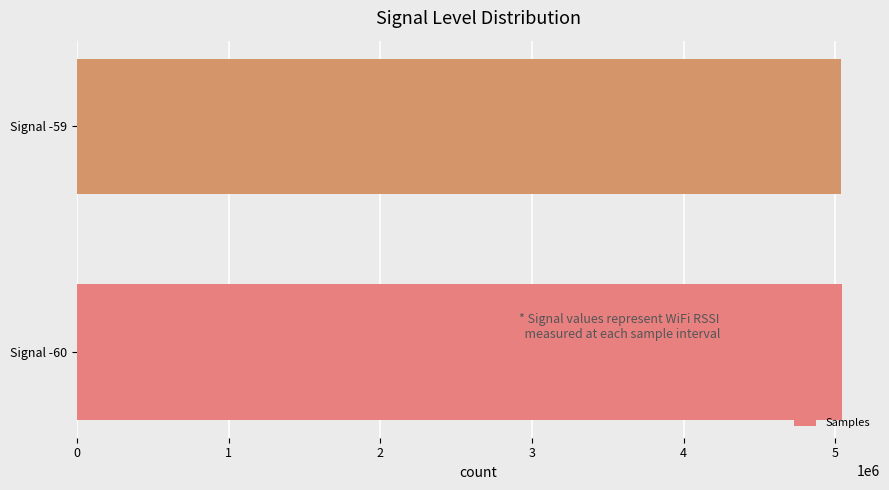

The value at Signal -60 is 2750693. True or false?

False